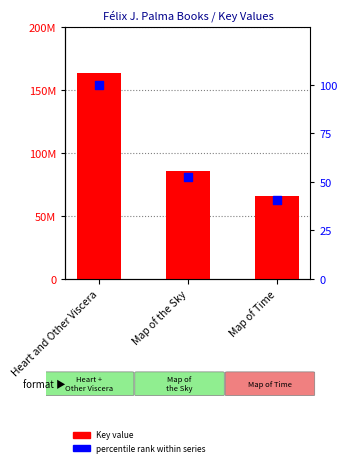

Which series has the widest spread of Y values?

Key value